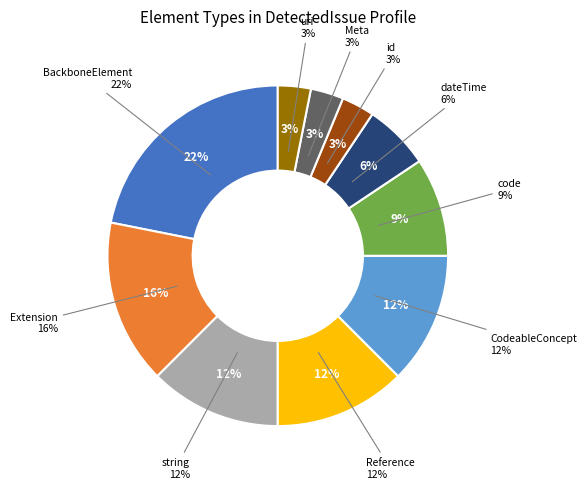

The dateTime slice represents 16% of the pie. True or false?

False